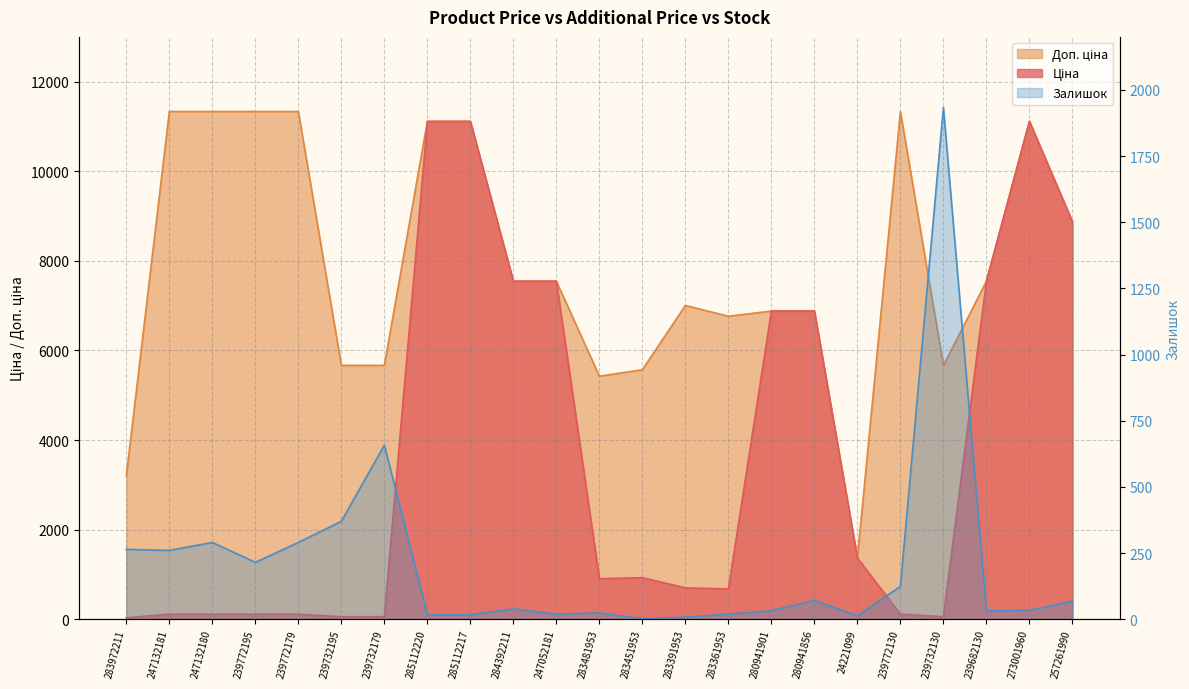

Reading left to right, transcribe all the data shown in this chart.

Ціна: 283972211=32.0	247132181=113.3	247132180=113.3	239772195=113.3	239772179=113.3	239732195=56.7	239732179=56.7	285112220=11113.6	285112217=11113.6	284392211=7545.9	247052181=7545.9	283481953=904.3	283451953=928.3	283391953=700.4	283361953=676.4	280941901=6879.5	280941856=6879.5	24221099=1366.3	239772130=113.3	239732130=56.7	239682130=7545.9	273001960=11113.6	257261990=8874.6
Доп. ціна: 283972211=3205.0	247132181=11334.0	247132180=11334.0	239772195=11334.0	239772179=11334.0	239732195=5667.0	239732179=5667.0	285112220=11113.6	285112217=11113.6	284392211=7545.9	247052181=7545.9	283481953=5425.9	283451953=5569.9	283391953=7004.3	283361953=6764.4	280941901=6879.5	280941856=6879.5	24221099=1366.0	239772130=11334.0	239732130=5667.0	239682130=7545.9	273001960=11113.6	257261990=8874.6
Залишок: 283972211=264.0	247132181=260.0	247132180=290.0	239772195=215.0	239772179=290.0	239732195=370.0	239732179=658.0	285112220=17.0	285112217=17.0	284392211=39.0	247052181=19.0	283481953=24.0	283451953=2.0	283391953=8.0	283361953=19.0	280941901=32.0	280941856=71.0	24221099=13.0	239772130=124.0	239732130=1933.0	239682130=32.0	273001960=33.0	257261990=69.0